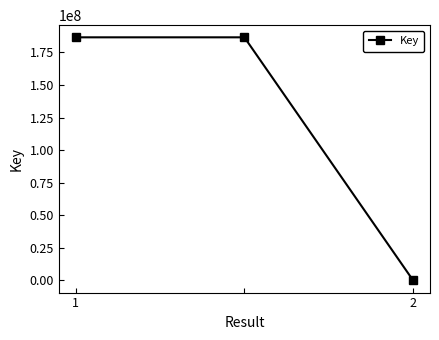

What is the sum of all values?

373204194